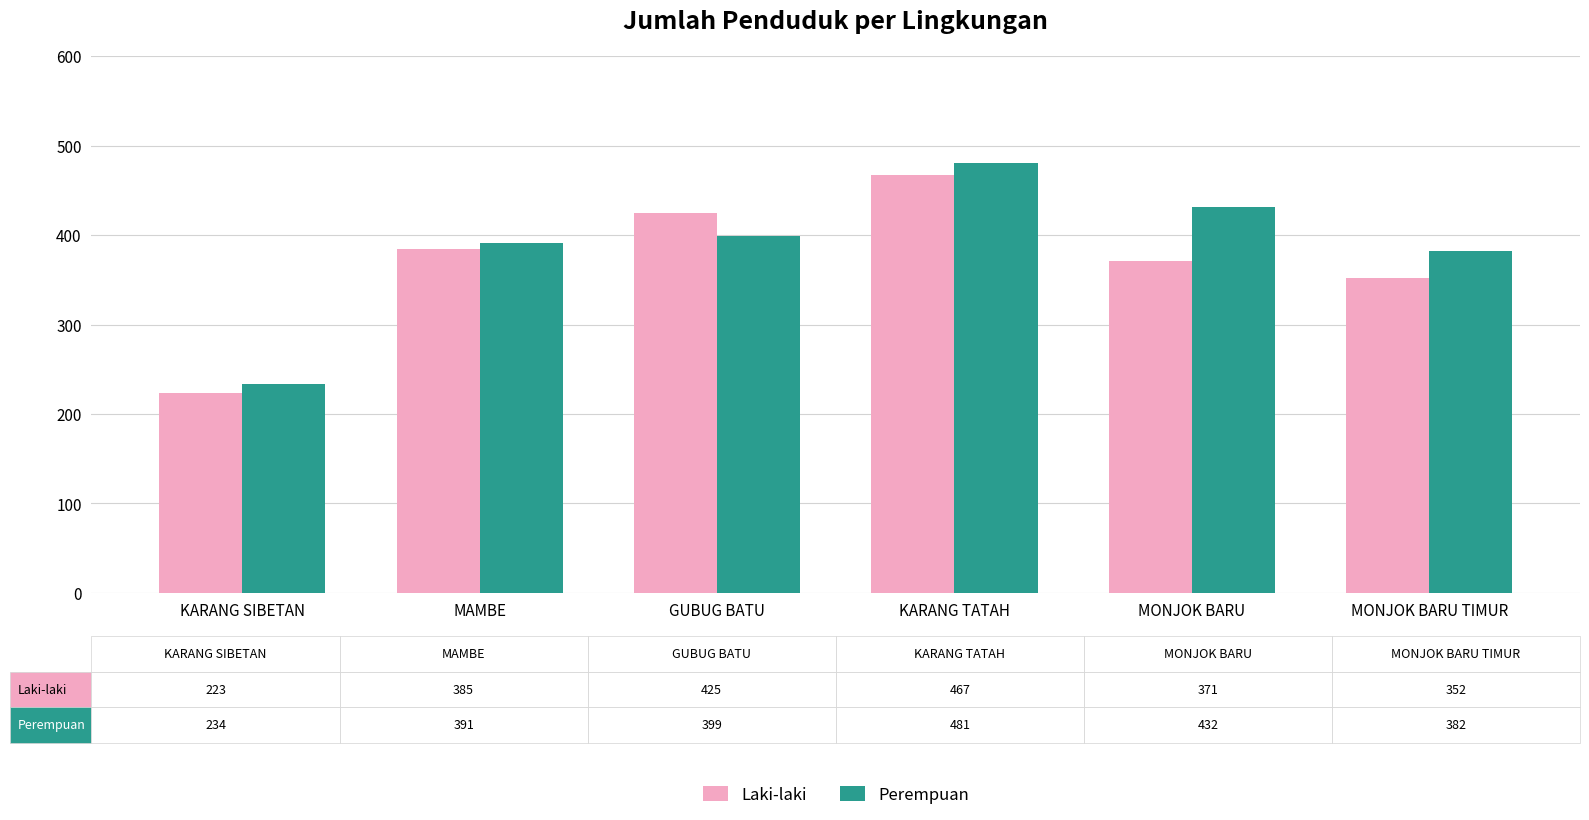

At MONJOK BARU, list the series in order from largest to smallest.

Perempuan, Laki-laki